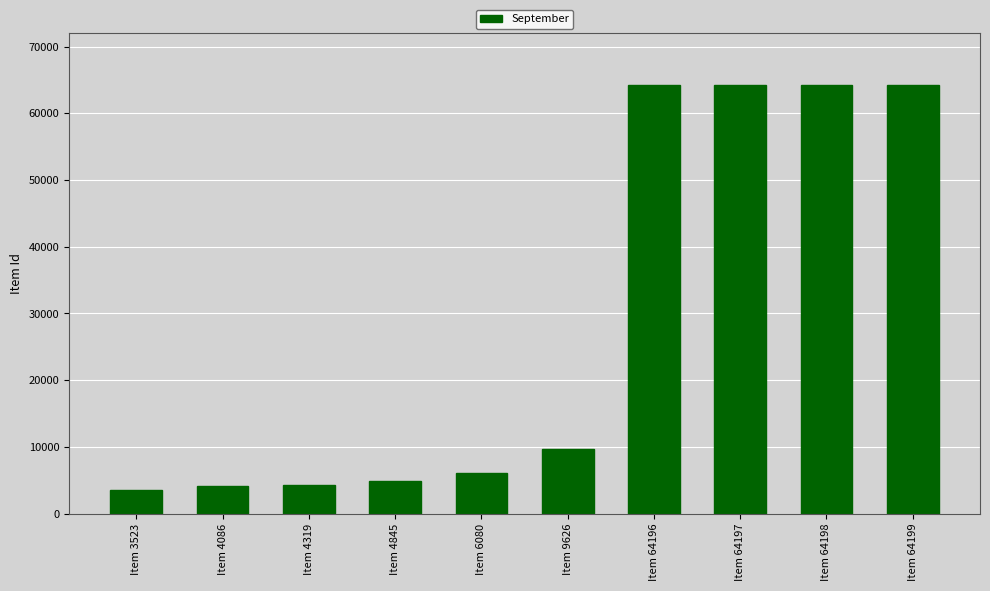

What is the minimum value shown in the chart?

3523